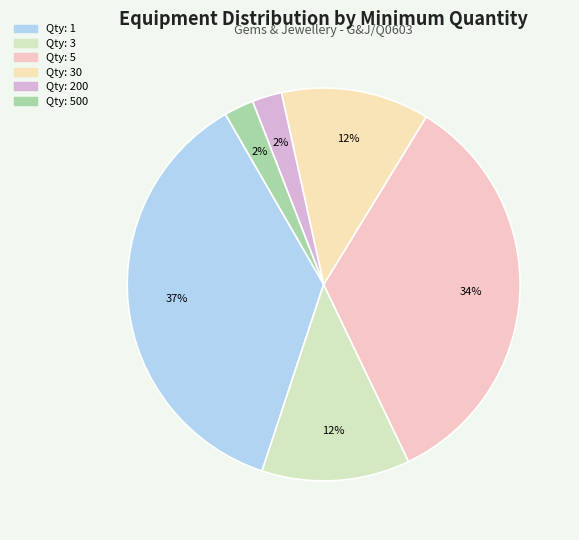

How many segments does this pie chart have?

6